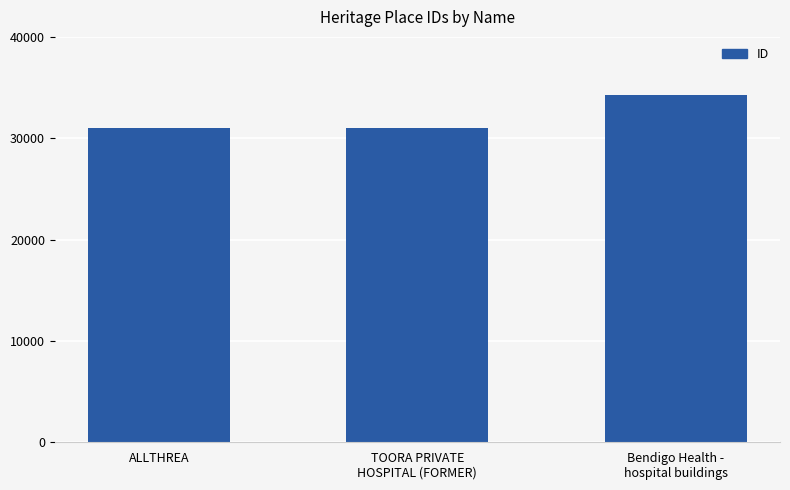

What value does the data have at ALLTHREA?

31004